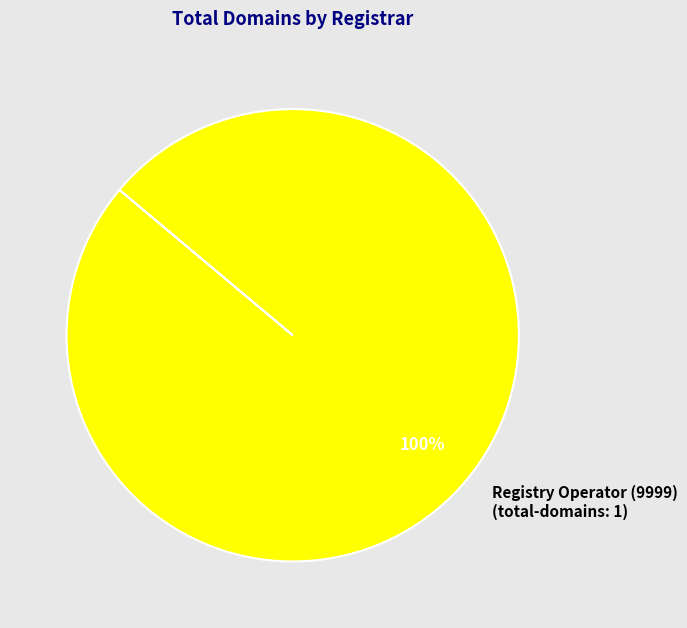

Is it true that Registry Operator (9999) (total-domains: 1) is 100% of the pie?

True